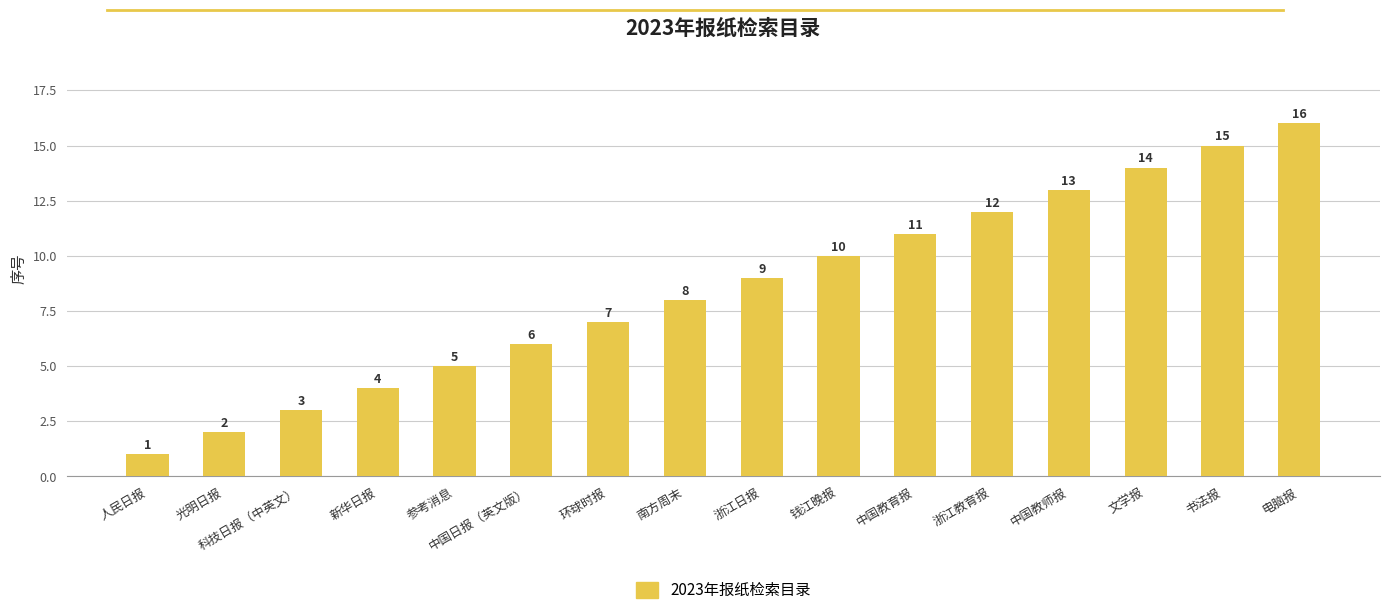

What is the sum of all values?

136